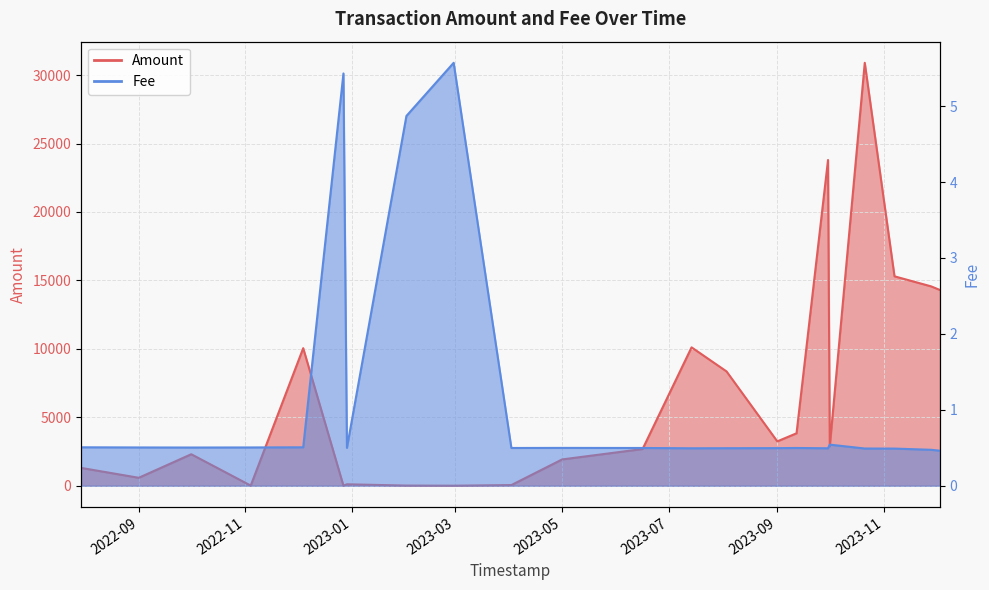

Where is the first local maximum for Fee?

2022-12-27